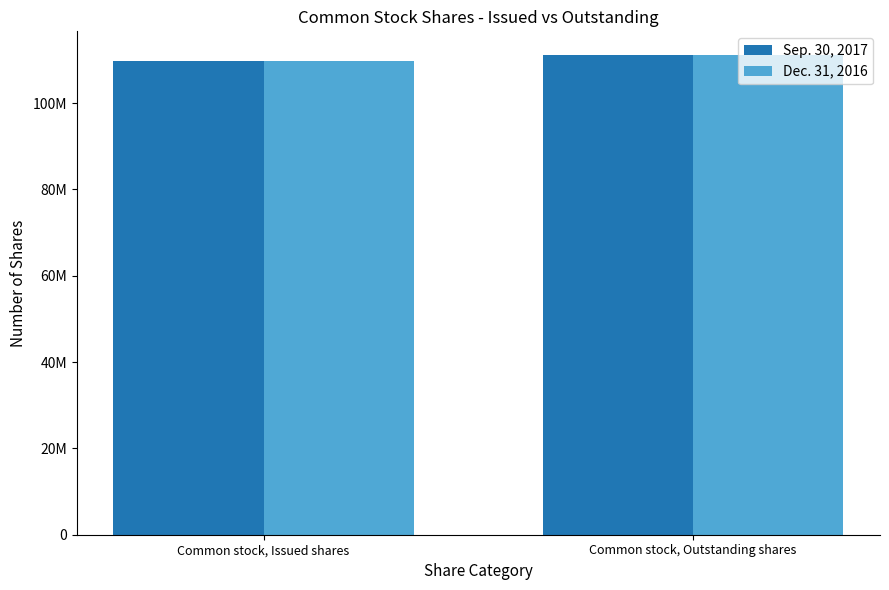

Which label corresponds to the smallest value in the chart?

Common stock, Issued shares